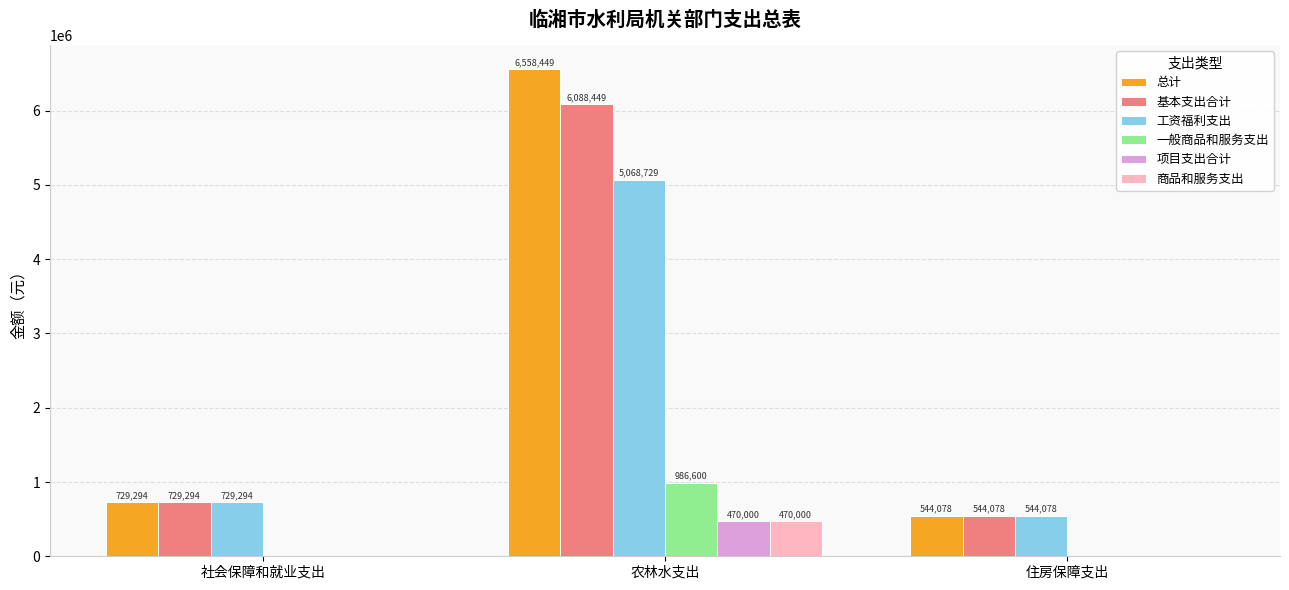

True or false: 工资福利支出 has a value of 381174.6 at 社会保障和就业支出.

False